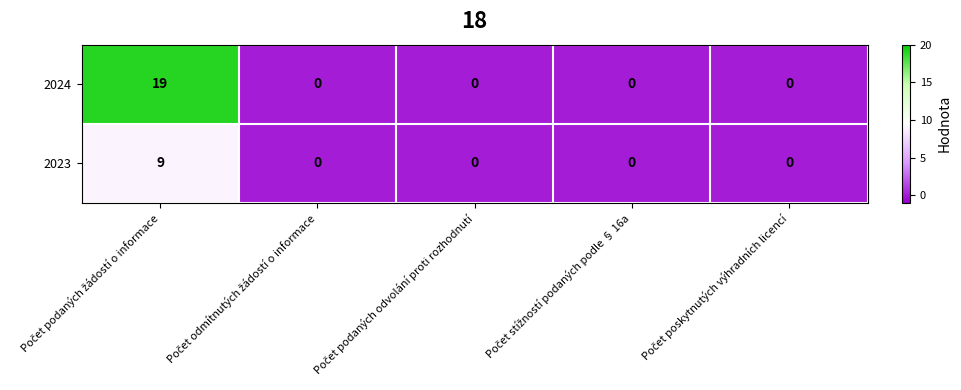

List the series in order of their peak value, lowest first.

2023, 2024